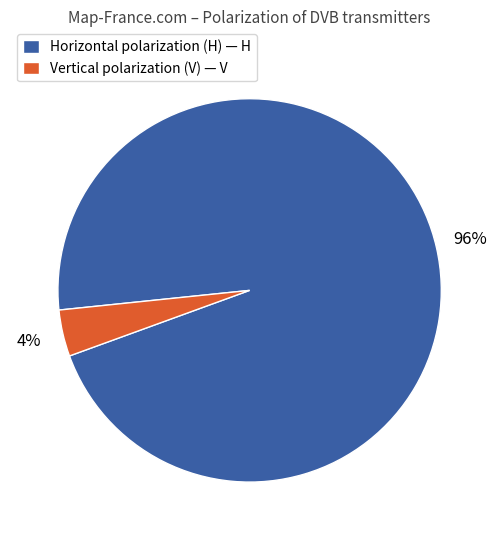

To the nearest percent, what is the difference between the Horizontal polarization (H) — H and Vertical polarization (V) — V slice percentages?

92%